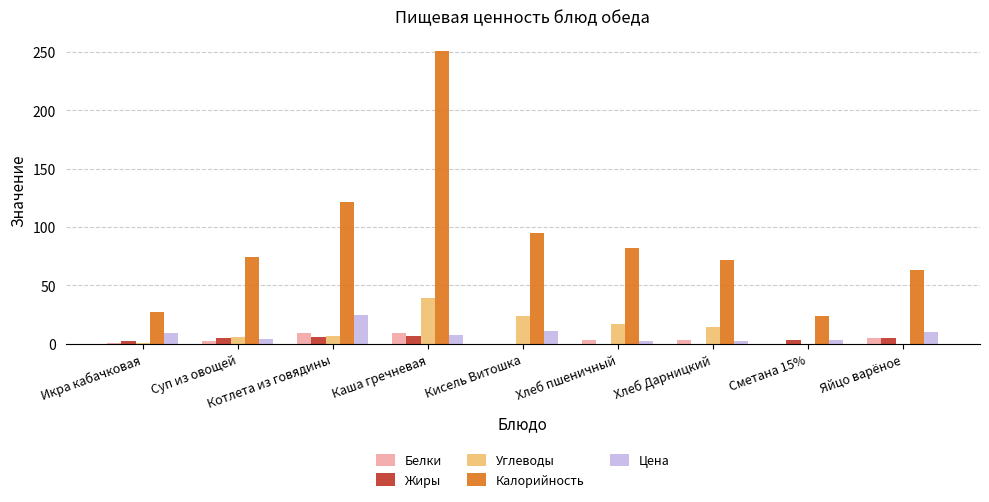

What is the spread (max minus min) of values at Котлета из говядины?

115.0